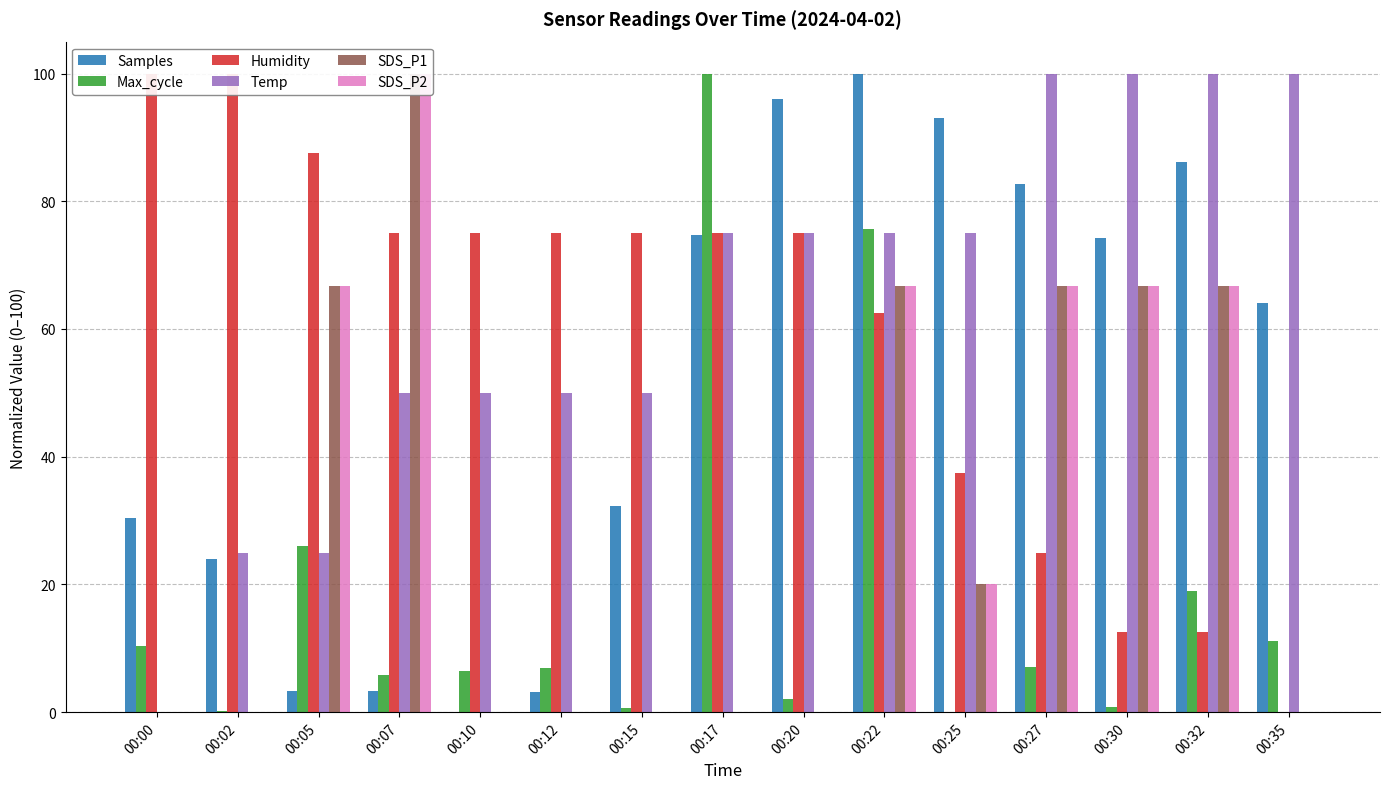

What is the sum of all Temp values?

950.0